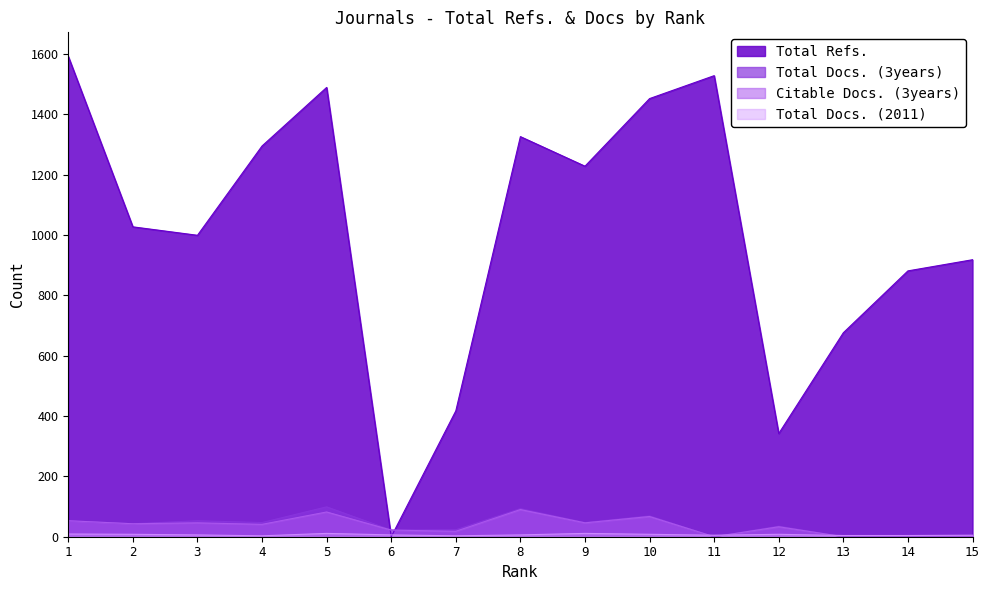

At 7, list the series in order from smallest to largest.

Total Docs. (2011), Citable Docs. (3years), Total Docs. (3years), Total Refs.